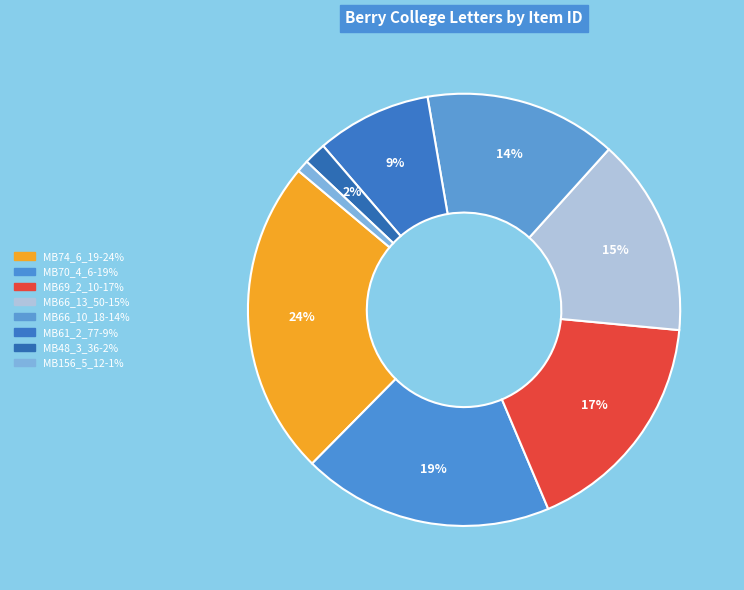

How many segments does this pie chart have?

8